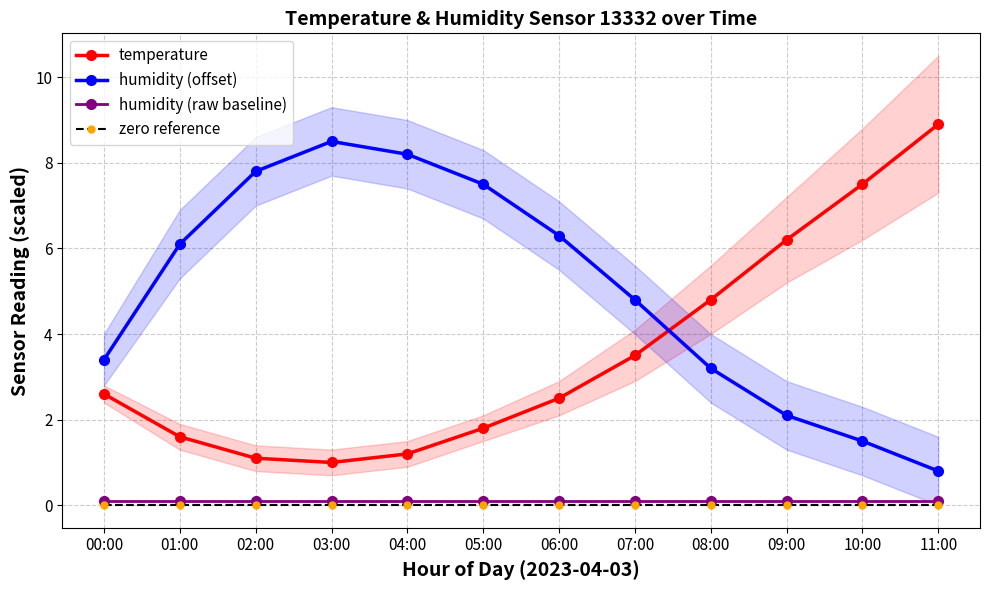

At 09:00, list the series in order from largest to smallest.

temperature, humidity (offset), humidity (raw baseline), zero reference